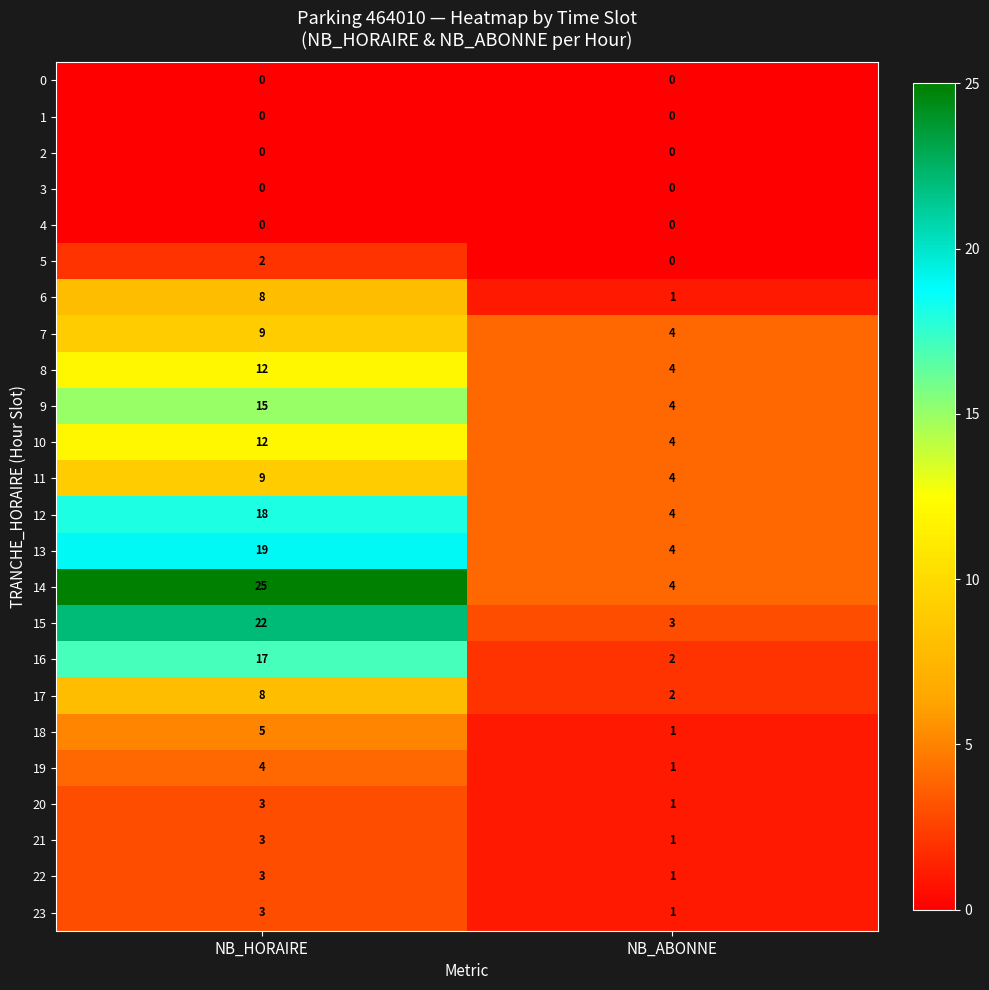

Is the value of 15 at NB_ABONNE greater than the value of 6 at NB_HORAIRE?

No